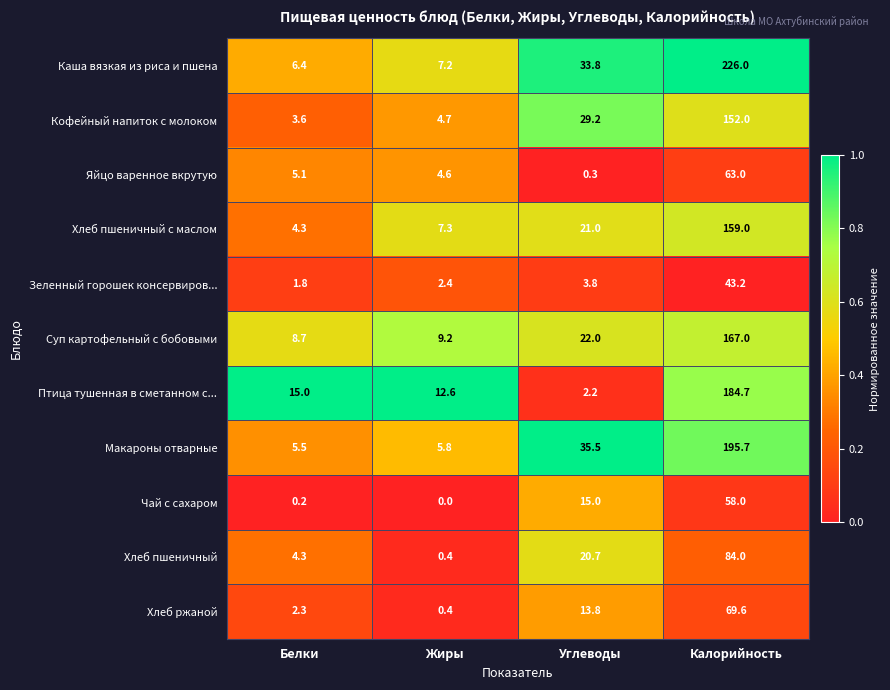

What is the difference between the second highest and second lowest values in the Яйцо варенное вкрутую series?

0.5